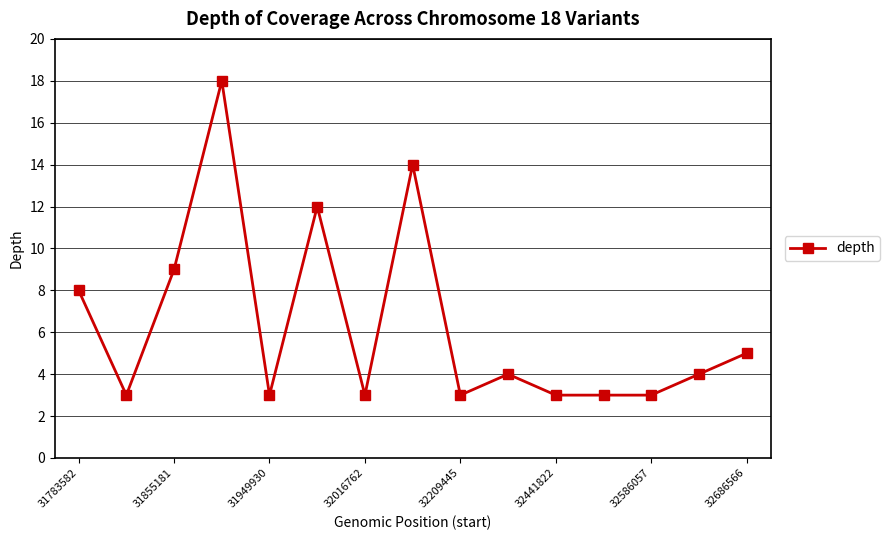

Reading right to left, what are all the values shown in this chart?

5	4	3	3	3	4	3	14	3	12	3	18	9	3	8